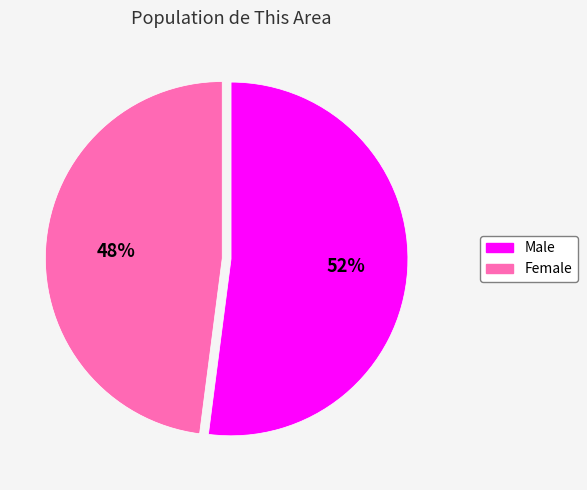

Do Female and Male together represent more than half of the pie?

Yes